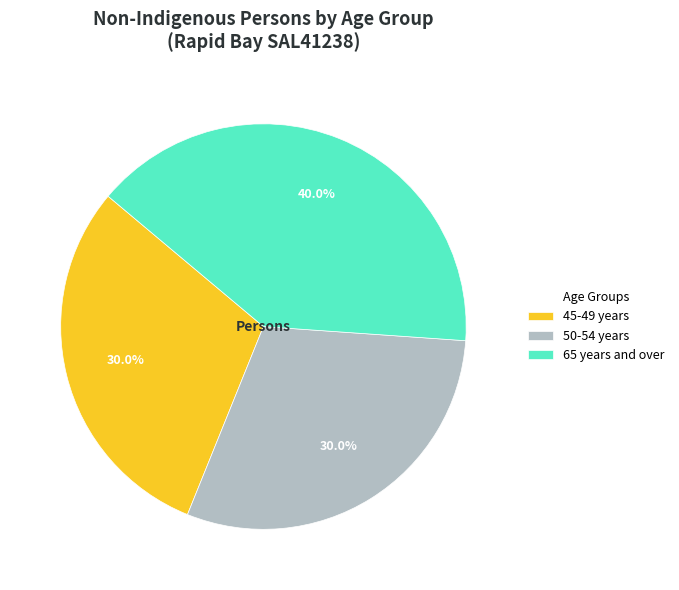

Is there a majority slice in this chart?

No